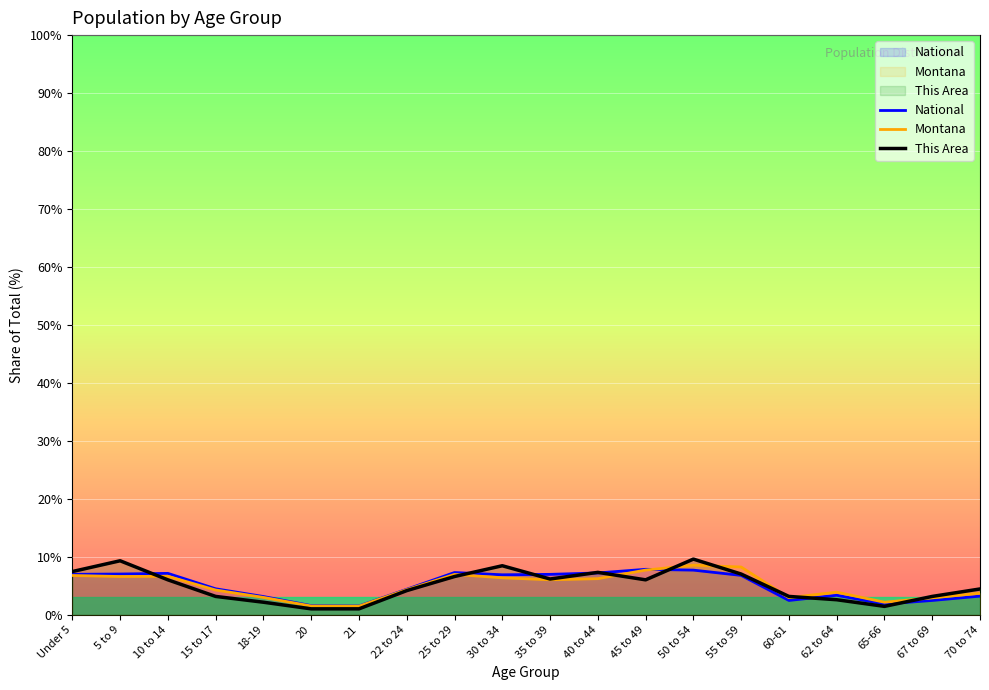

What is the greatest value displayed?

9.6